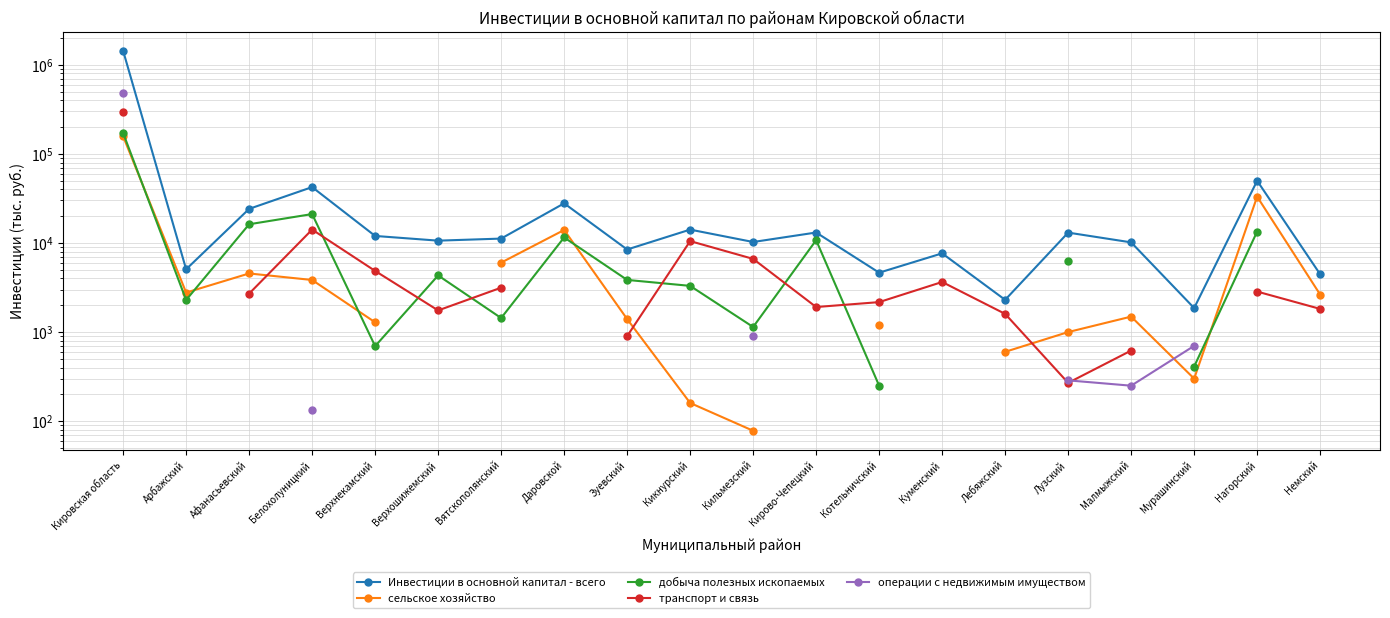

What is the value of the Инвестиции в основной капитал - всего point at the 11th from the left?

10259.0